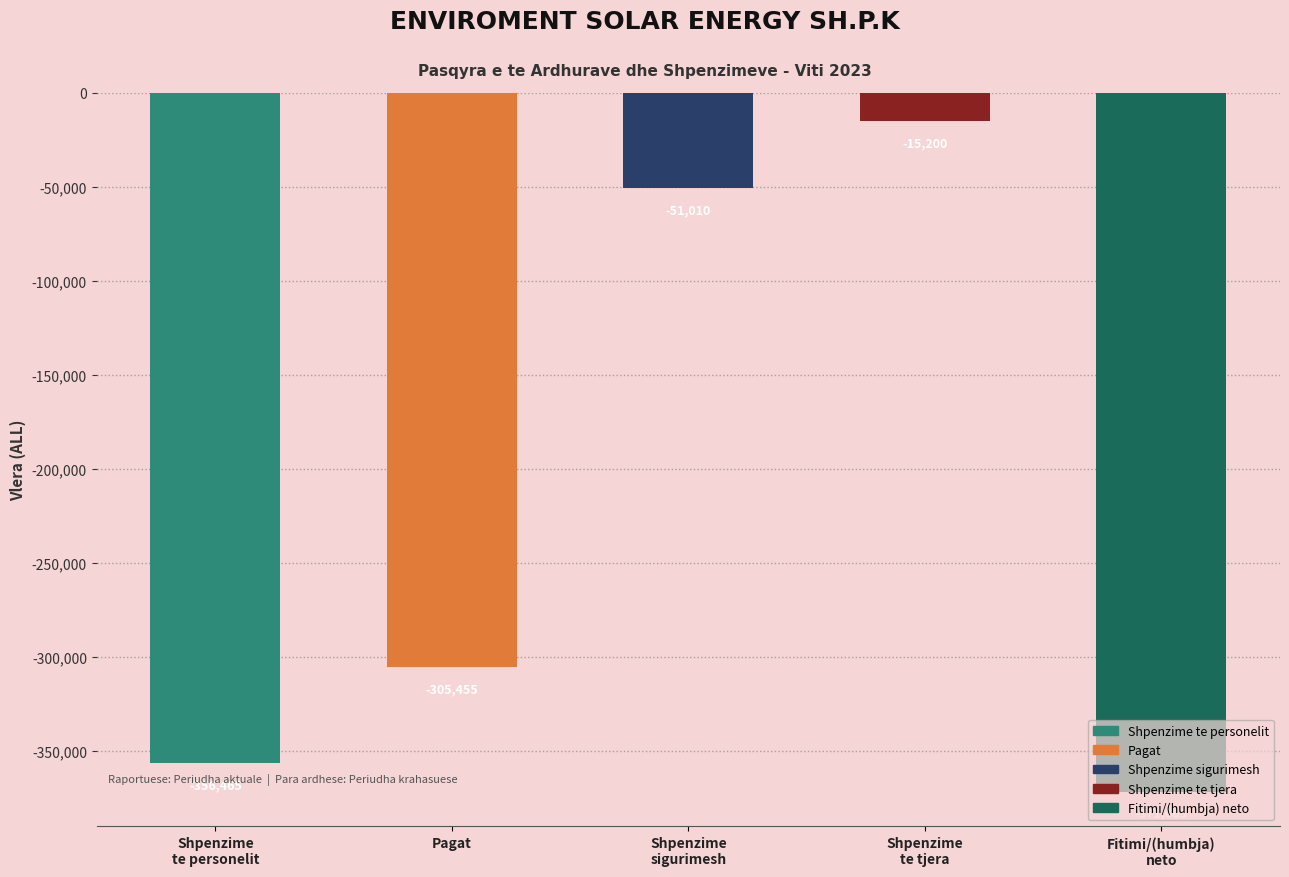

What are all the series names shown in the legend?

Shpenzime te personelit, Pagat, Shpenzime sigurimesh, Shpenzime te tjera, Fitimi/(humbja) neto